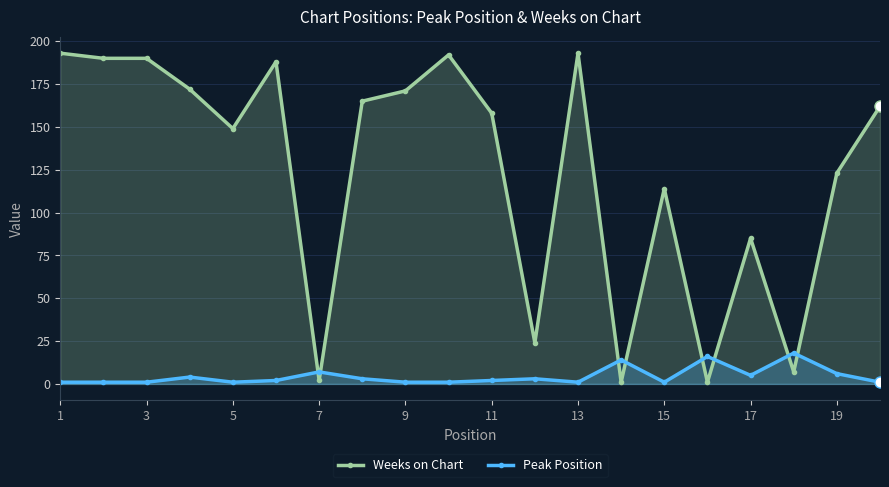

What is the value of the Weeks on Chart point at the 20th from the left?

192